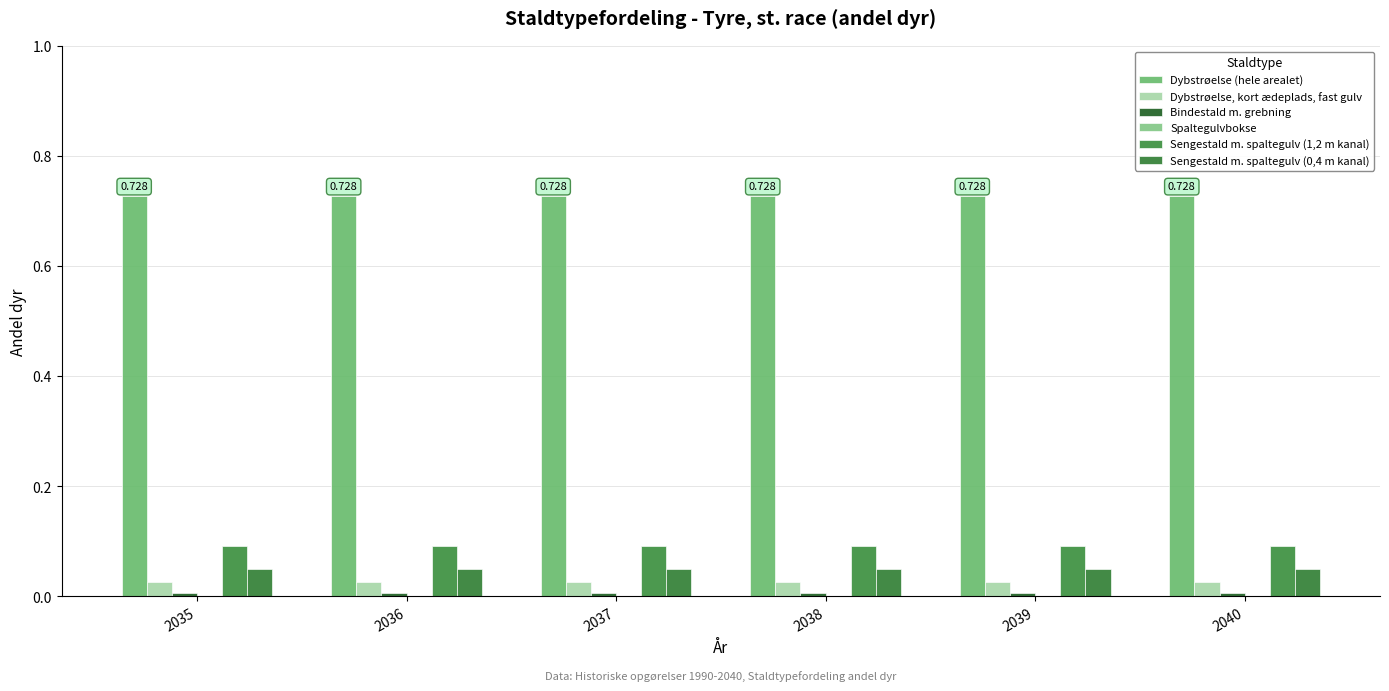

How many distinct data groups are displayed?

5